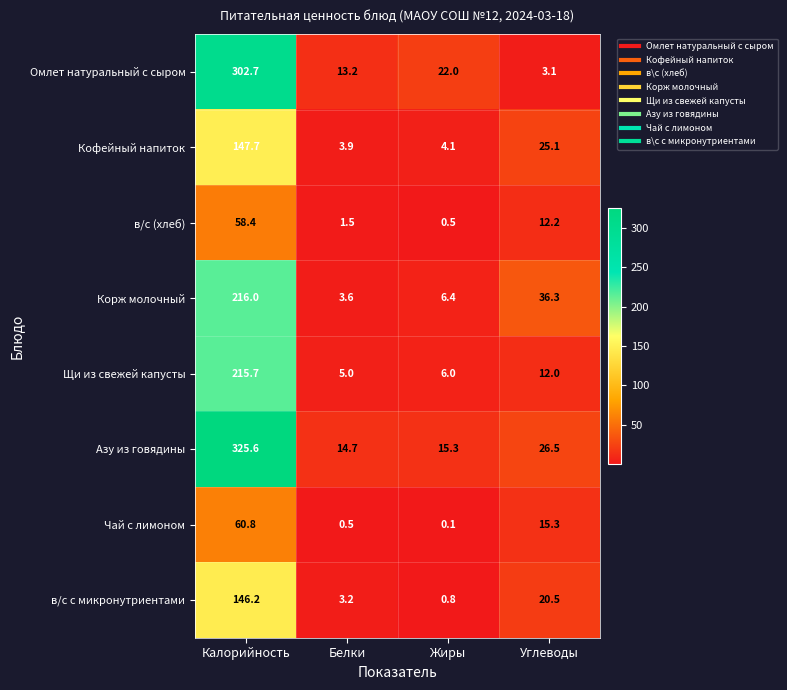

What is the difference between the Азу из говядины values at Калорийность and Углеводы?

299.1